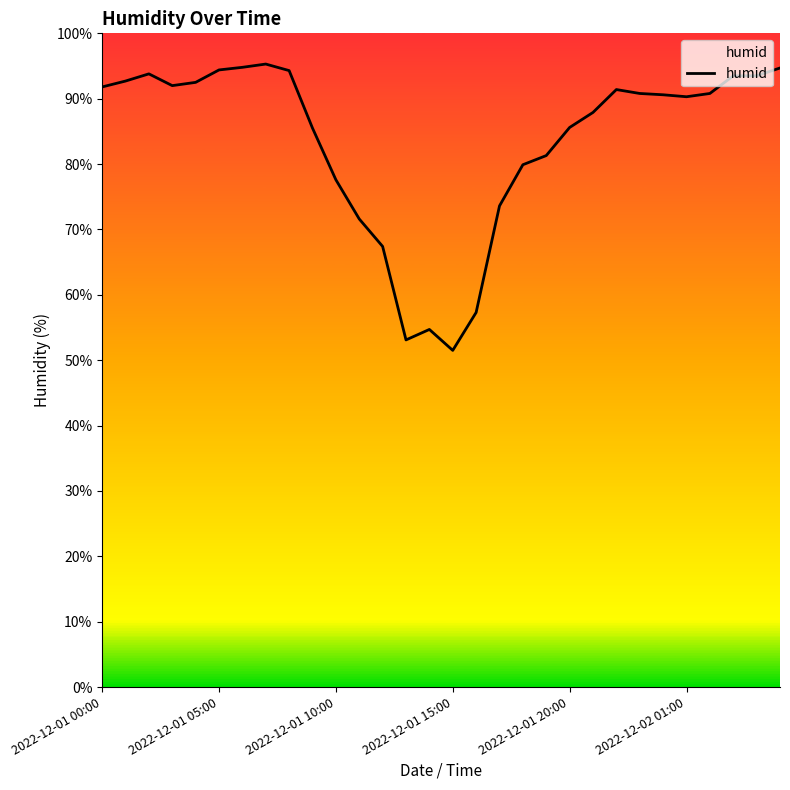

What is the average value?

83.5